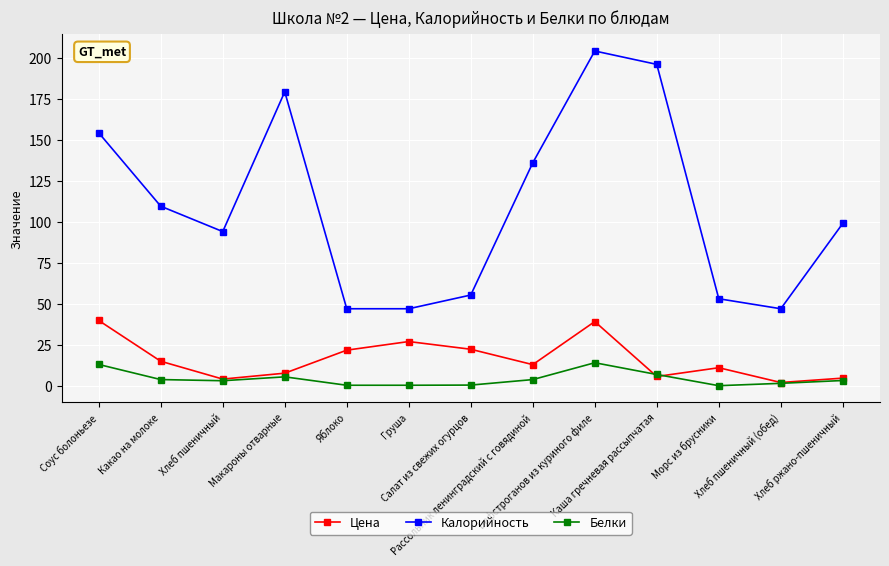

What is the difference between the maximum and second lowest values in the Белки series?

13.7